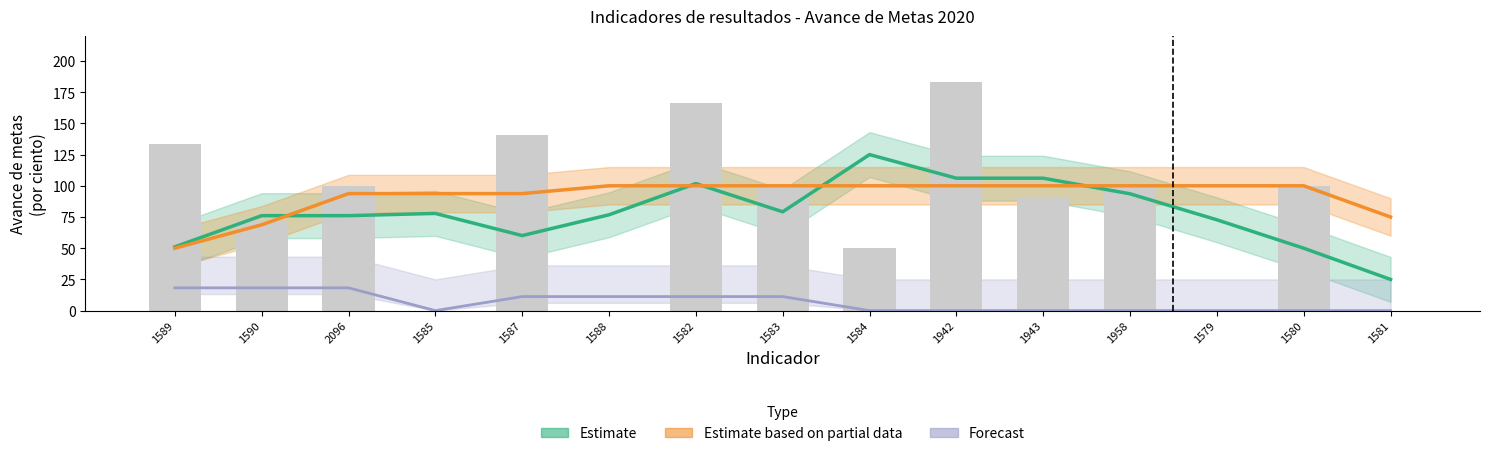

True or false: Estimate has a value of 155.6 at 1943.

False